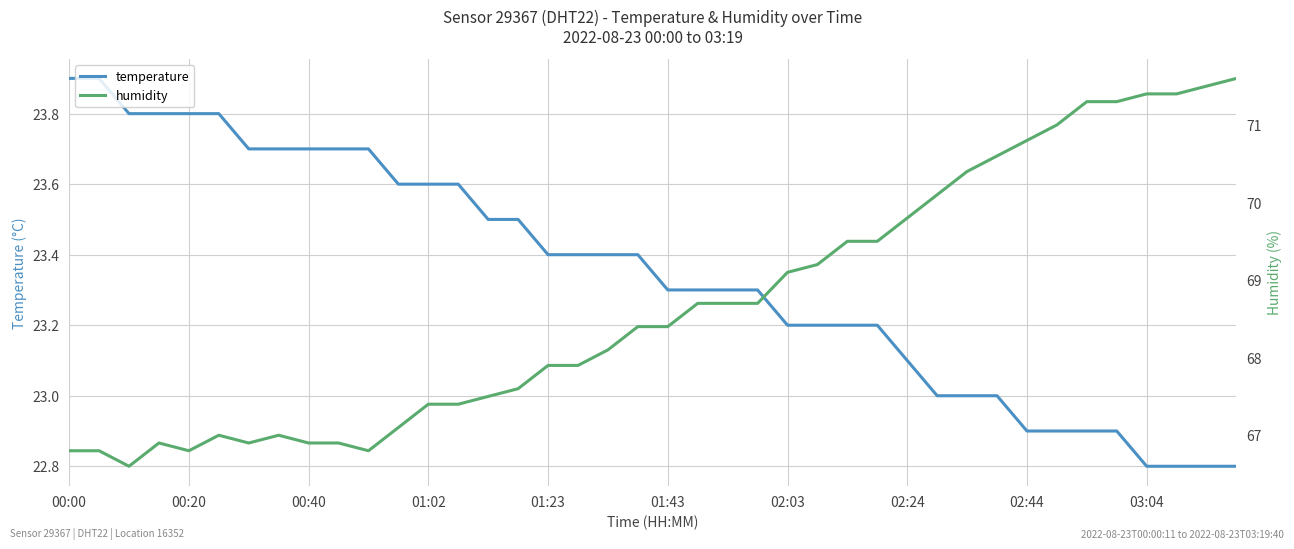

What is the difference between the highest and lowest values at 14?

44.0